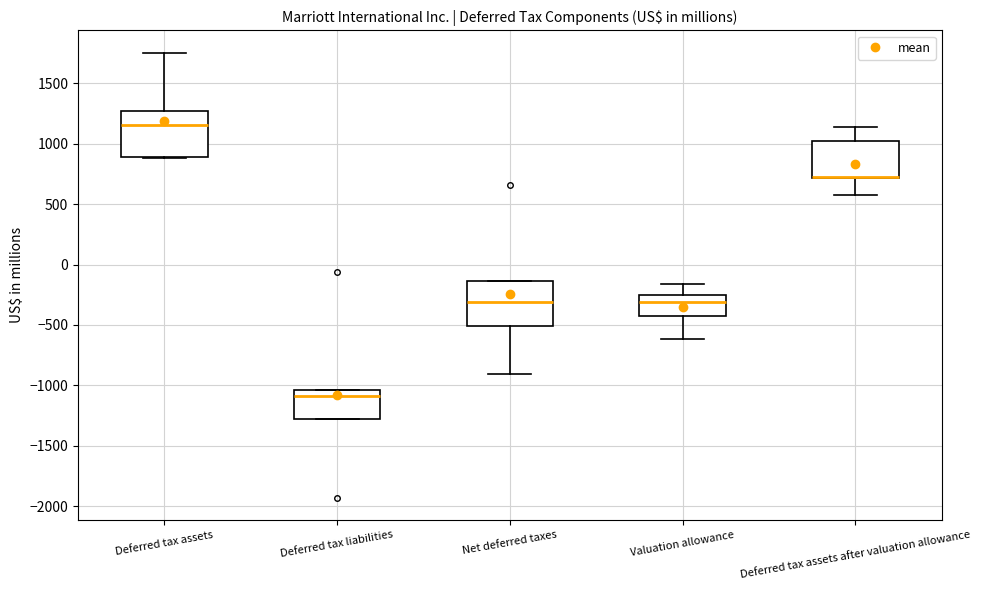

Where is the upper edge of the box for Deferred tax liabilities on the y-axis? The values are not printed on the chart, so give them approximately, as read against the axis.

-1050